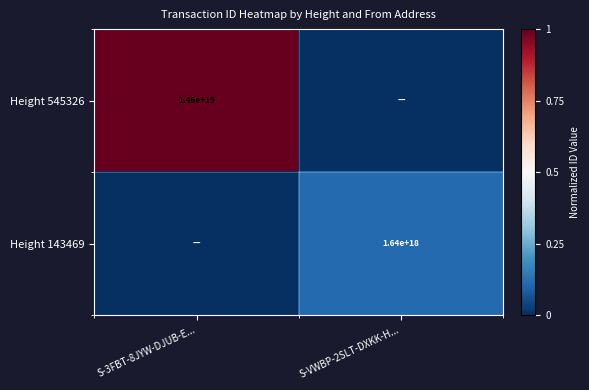

Is the value of Height 143469 at S-VWBP-2SLT-DXKK-H... greater than the value of Height 545326 at S-3FBT-8JYW-DJUB-E...?

No